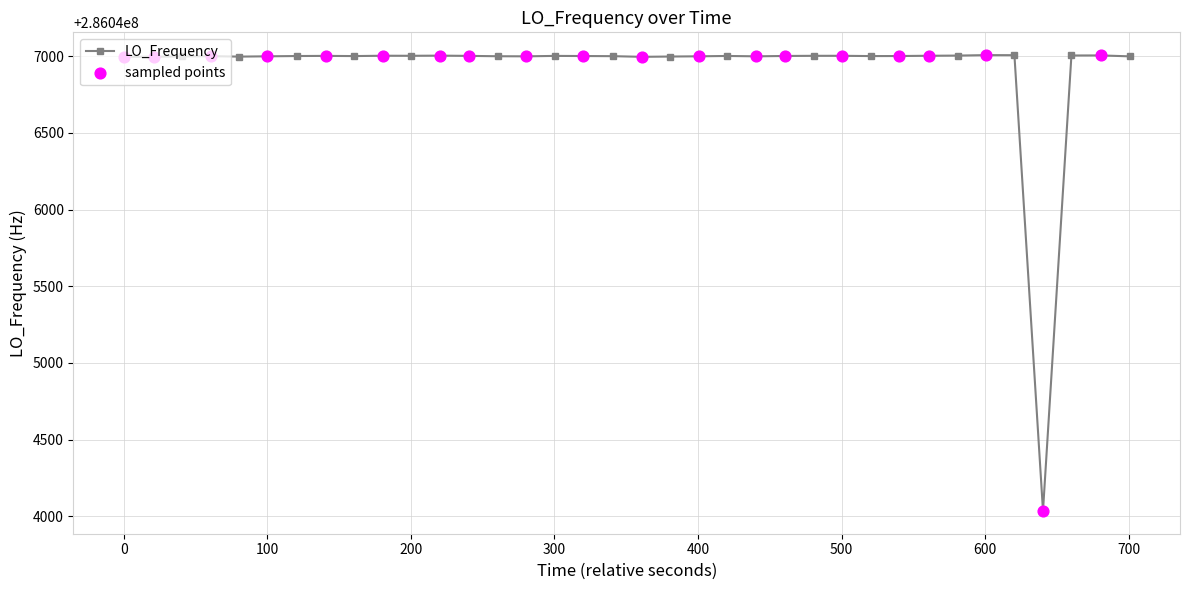

What is the greatest value displayed?

286047006.2